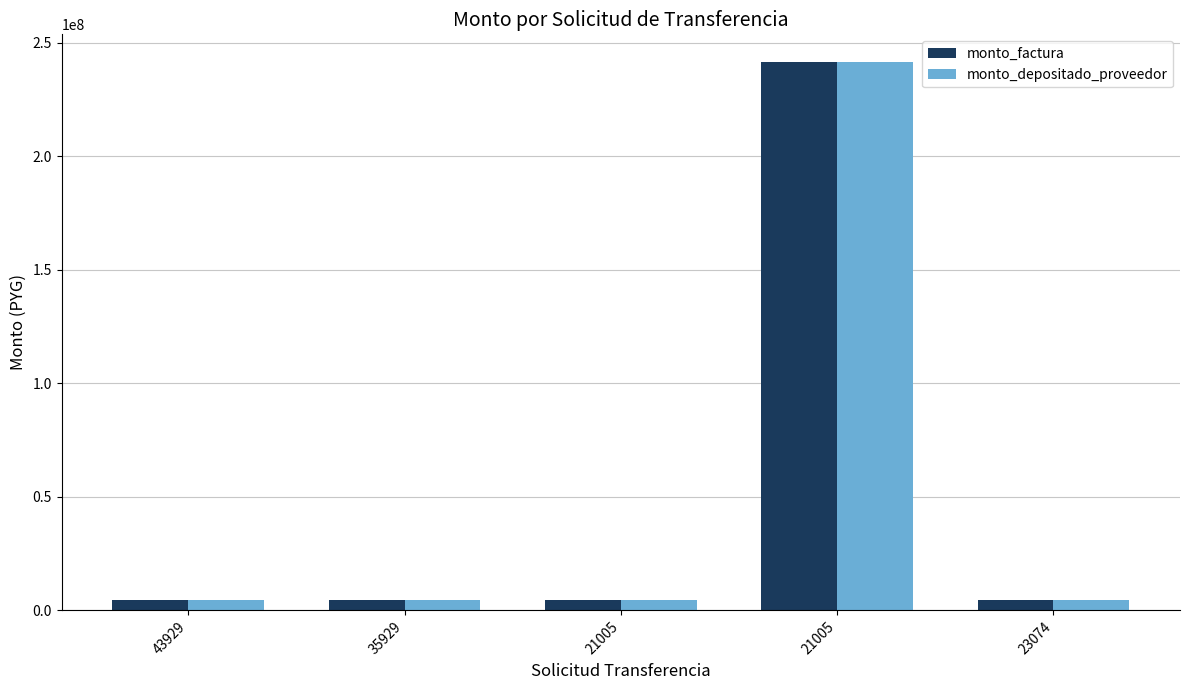

How many values in the monto_depositado_proveedor series exceed 4420000?

1